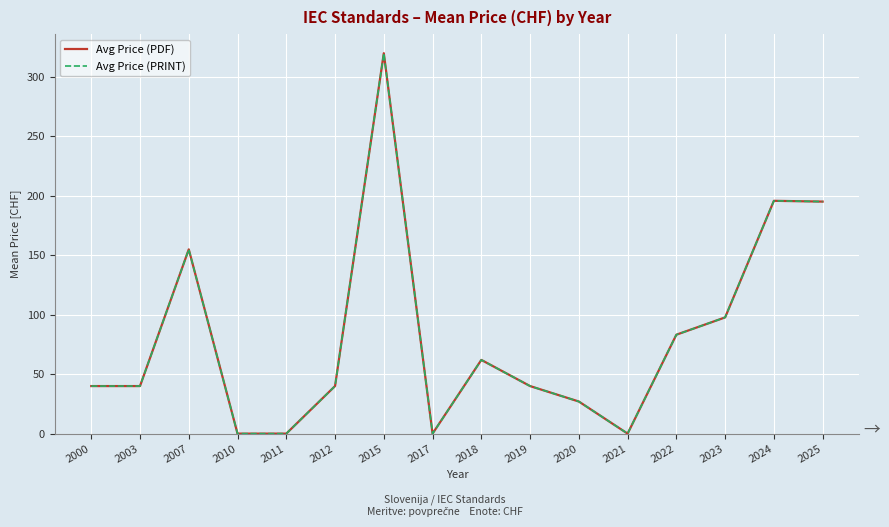

True or false: Avg Price (PRINT) has a value of 320.0 at 2015.

True